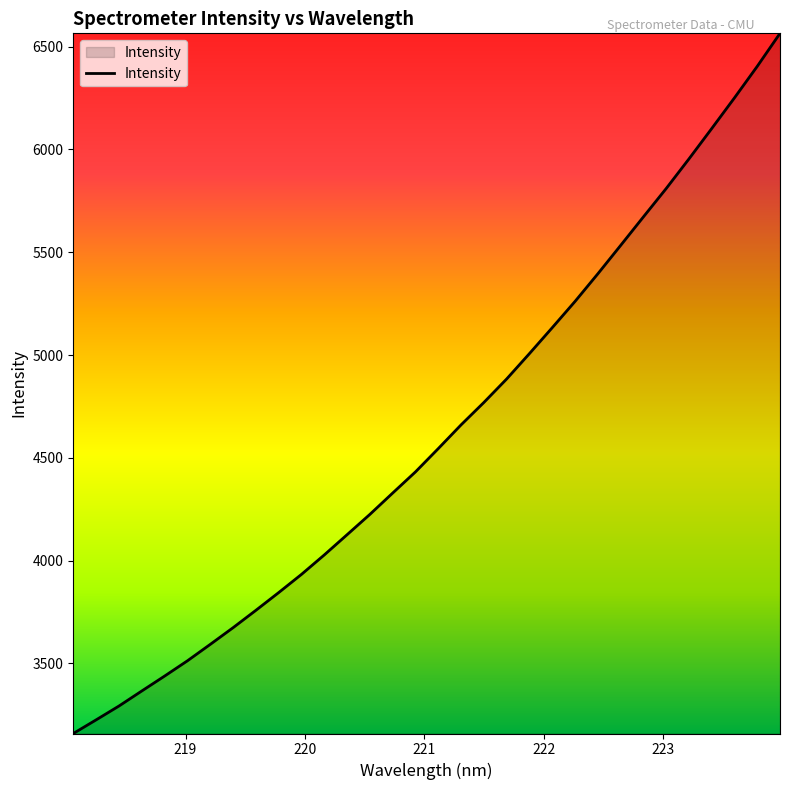

What is the smallest value displayed?

3158.2